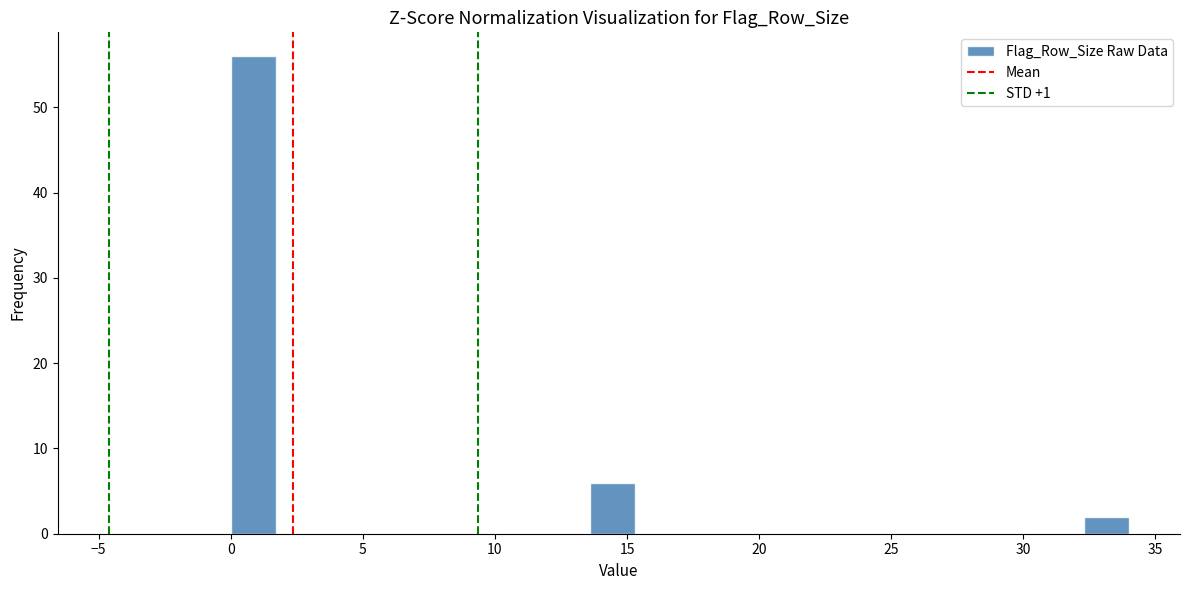

Read against the x-axis, roughly where is the centre of the tallest bar?

1.0